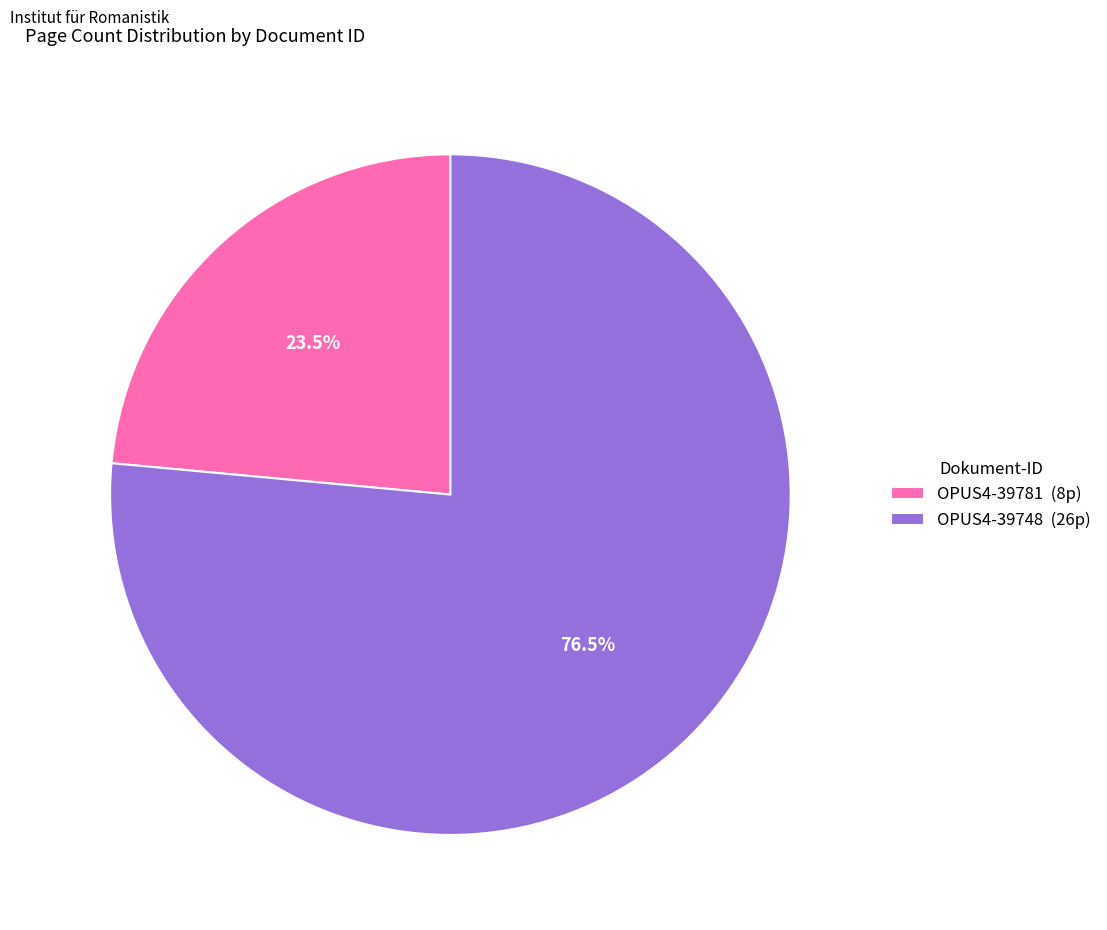

To the nearest percent, what is the difference between the OPUS4-39781 and OPUS4-39748 slice percentages?

53%